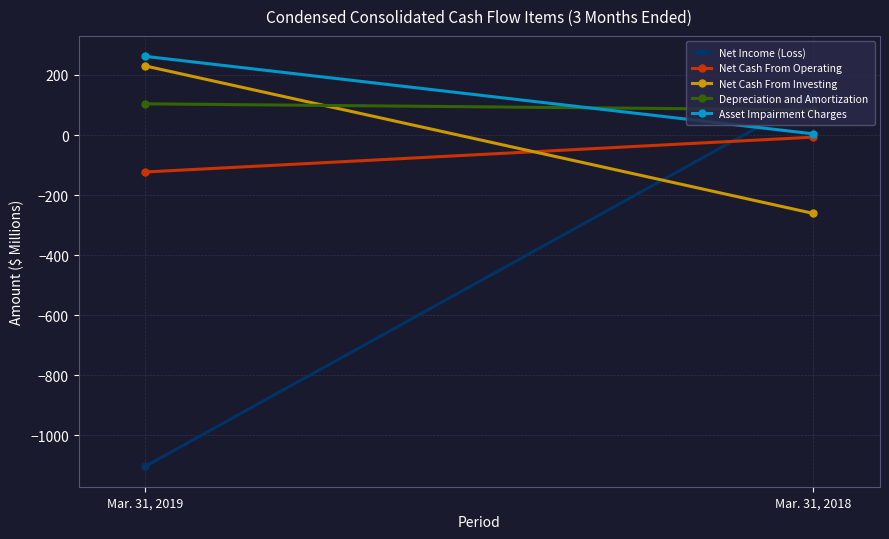

What is the value of the Depreciation and Amortization point at the 2nd from the left?

84